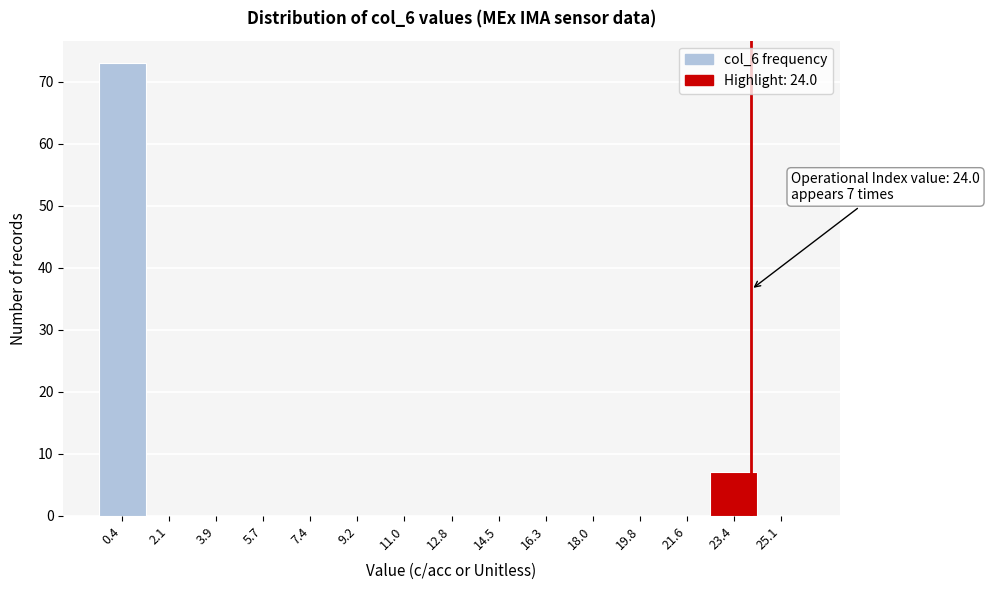

Which range on the x-axis has the tallest bar?

-0.4 to 1.2